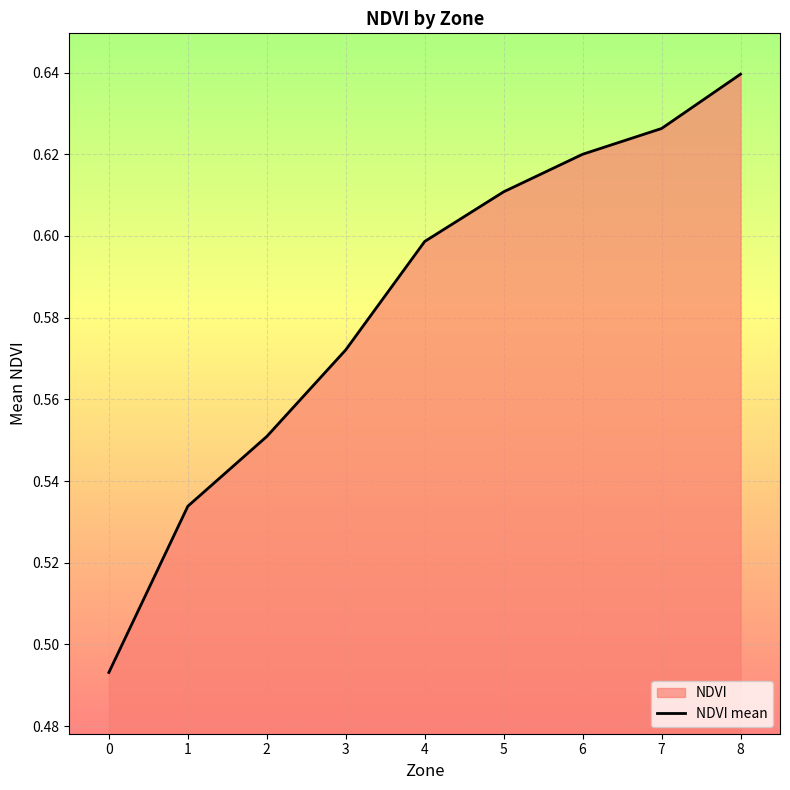

What is the average value?

0.6